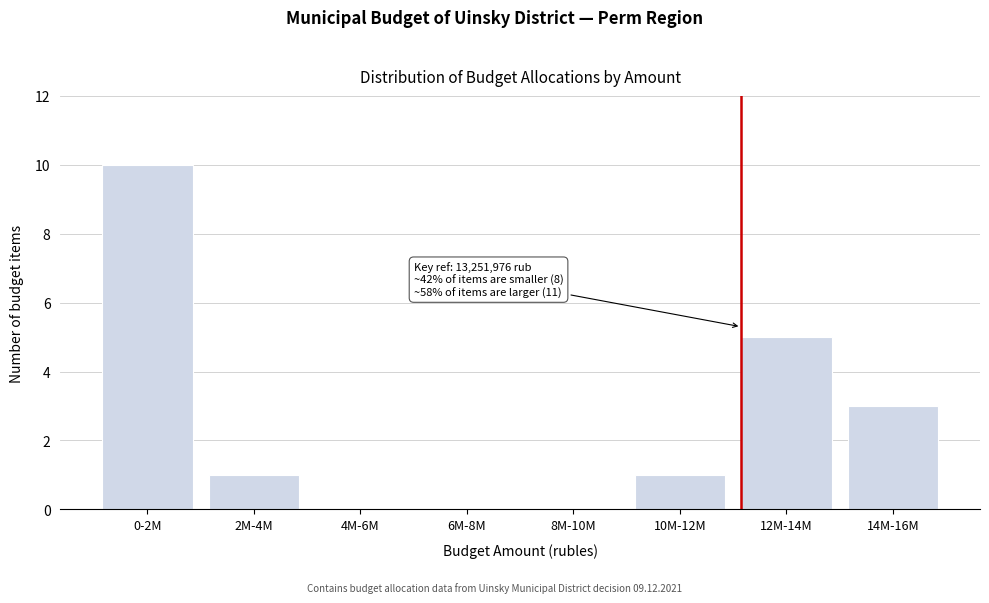

Reading left to right, list all the values displayed in this chart.

0-2M=10	2M-4M=1	4M-6M=0	6M-8M=0	8M-10M=0	10M-12M=1	12M-14M=5	14M-16M=3